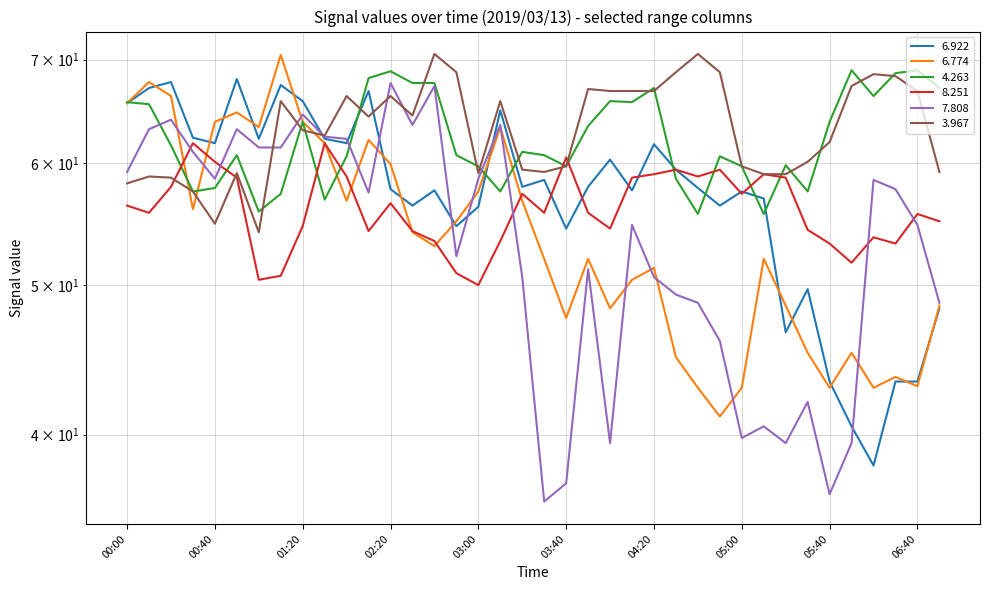

Which series has the largest total across all categories?

3.967